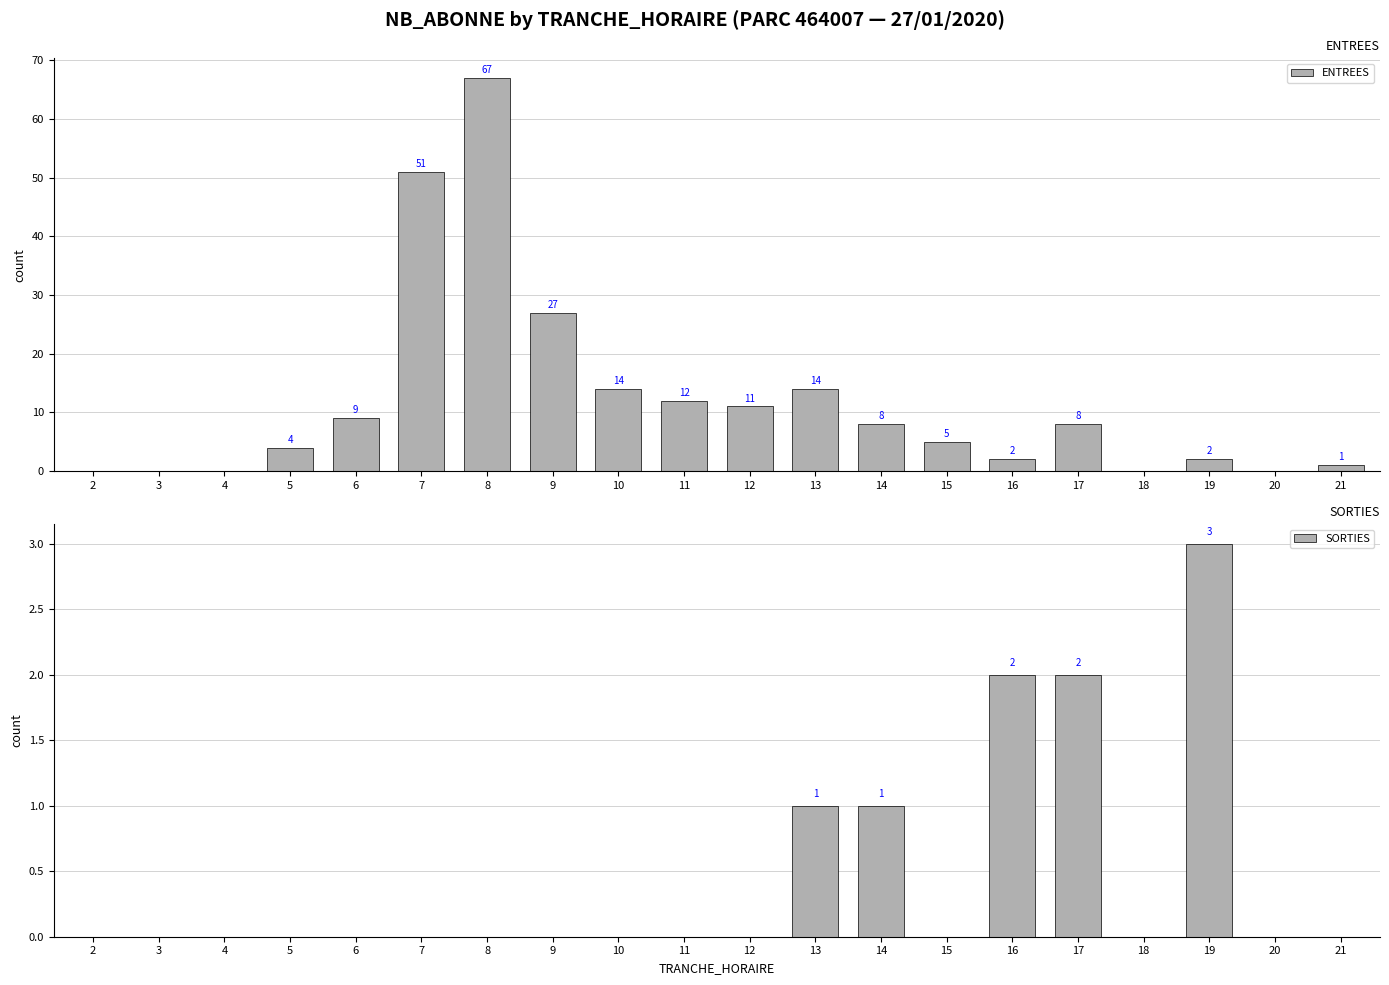

Which category has the lowest value across all series?

2